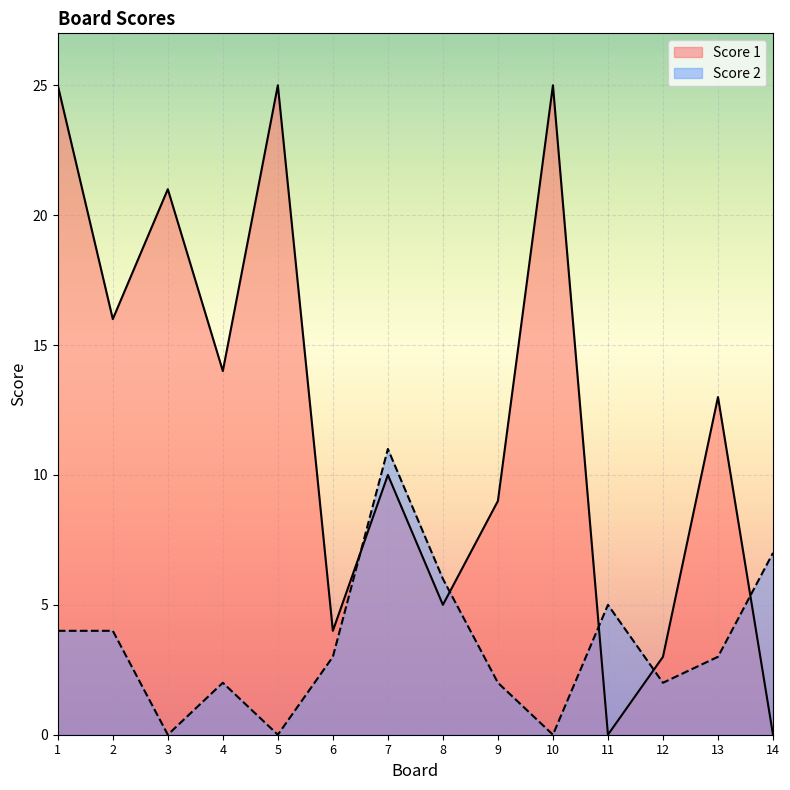

What is the value of the Score 2 point at the 4th from the left?

2